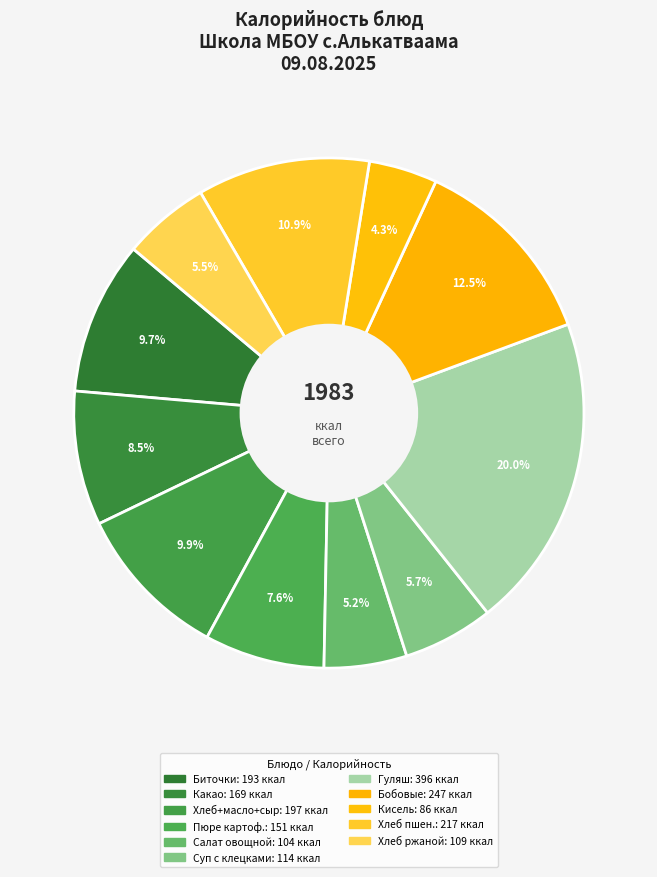

How many slices are in this pie chart?

11